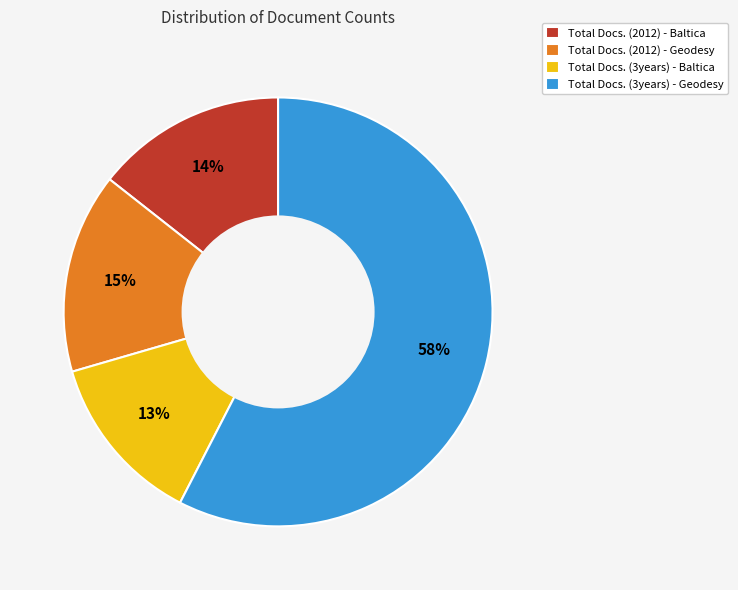

Is it true that Total Docs. (2012) - Geodesy is 26% of the pie?

False